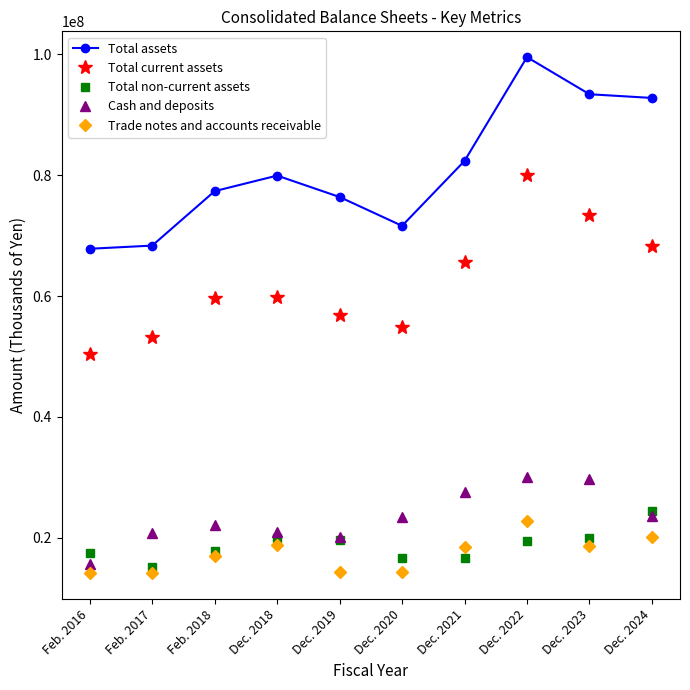

What are all the series names shown in the legend?

Total assets, Total current assets, Total non-current assets, Cash and deposits, Trade notes and accounts receivable